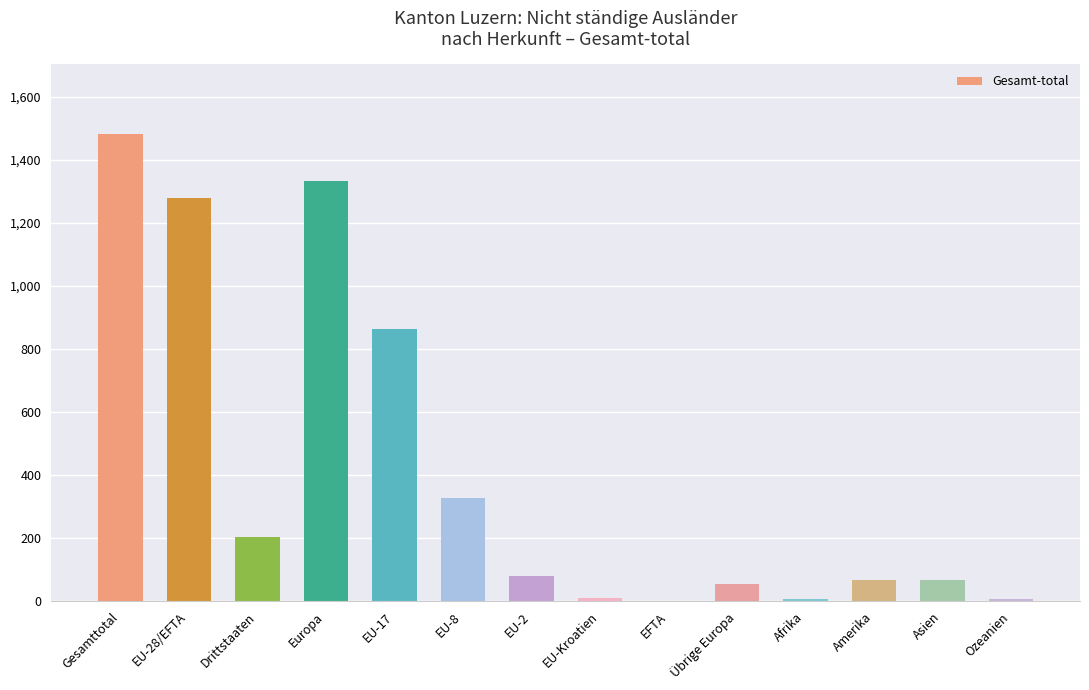

Which label corresponds to the largest value in the chart?

Gesamttotal